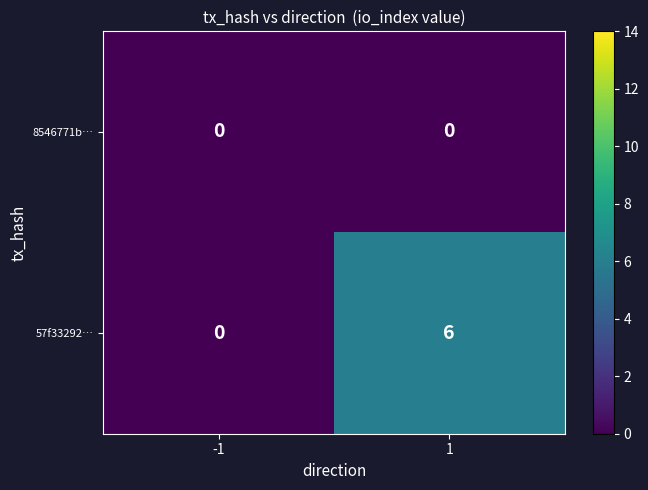

What is the total value across all series at 1?

6